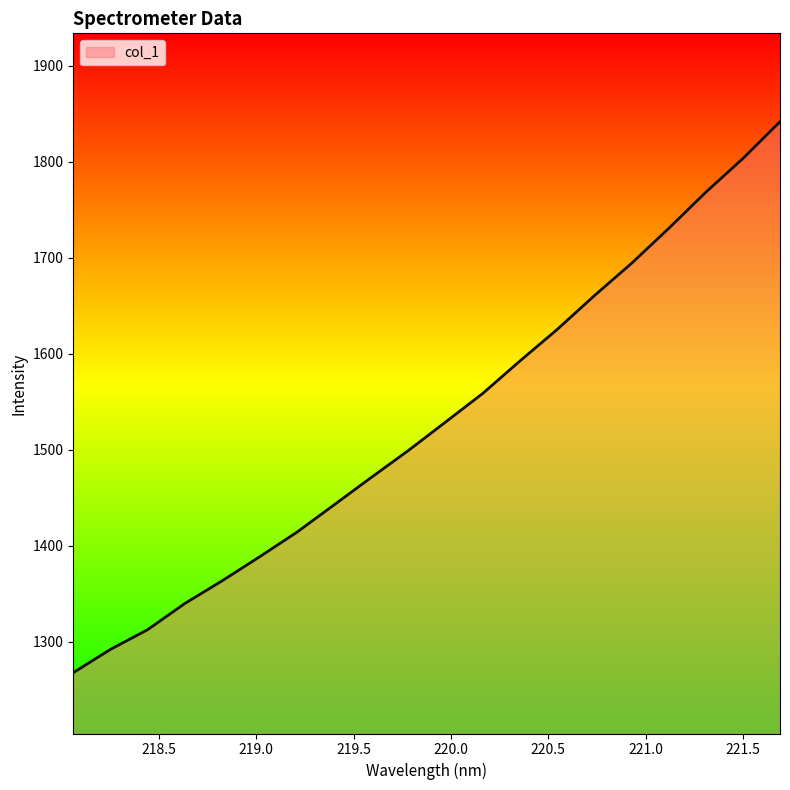

What is the difference between the maximum and minimum values?

574.0